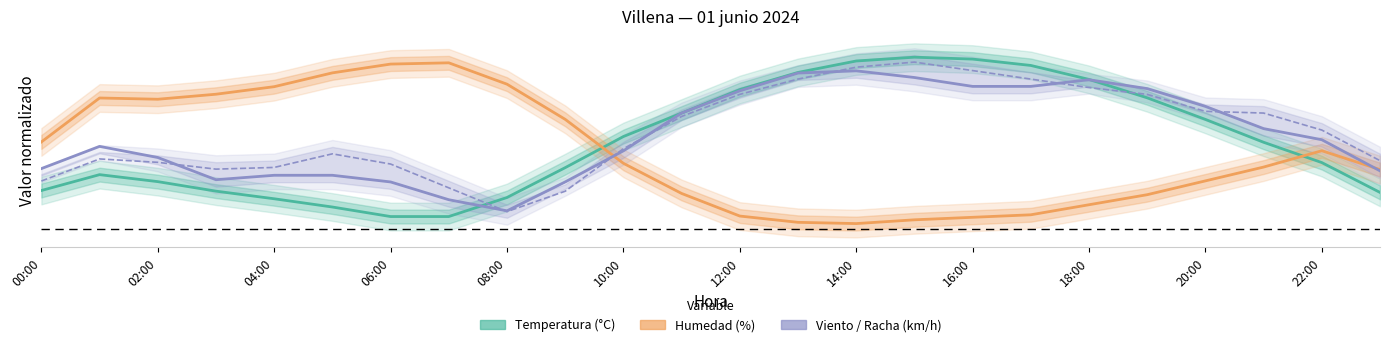

What is the difference between the maximum and minimum values in the Racha (km/h) series?

0.9